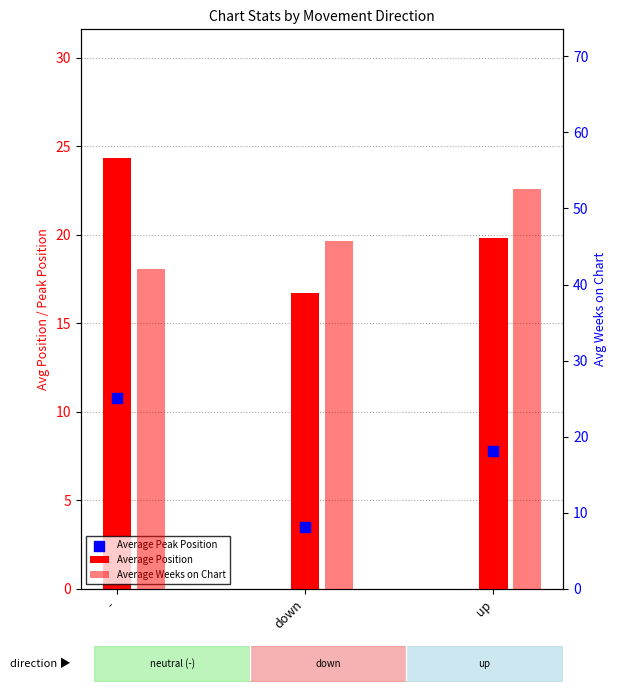

At which category is the sum across all series the highest?

up